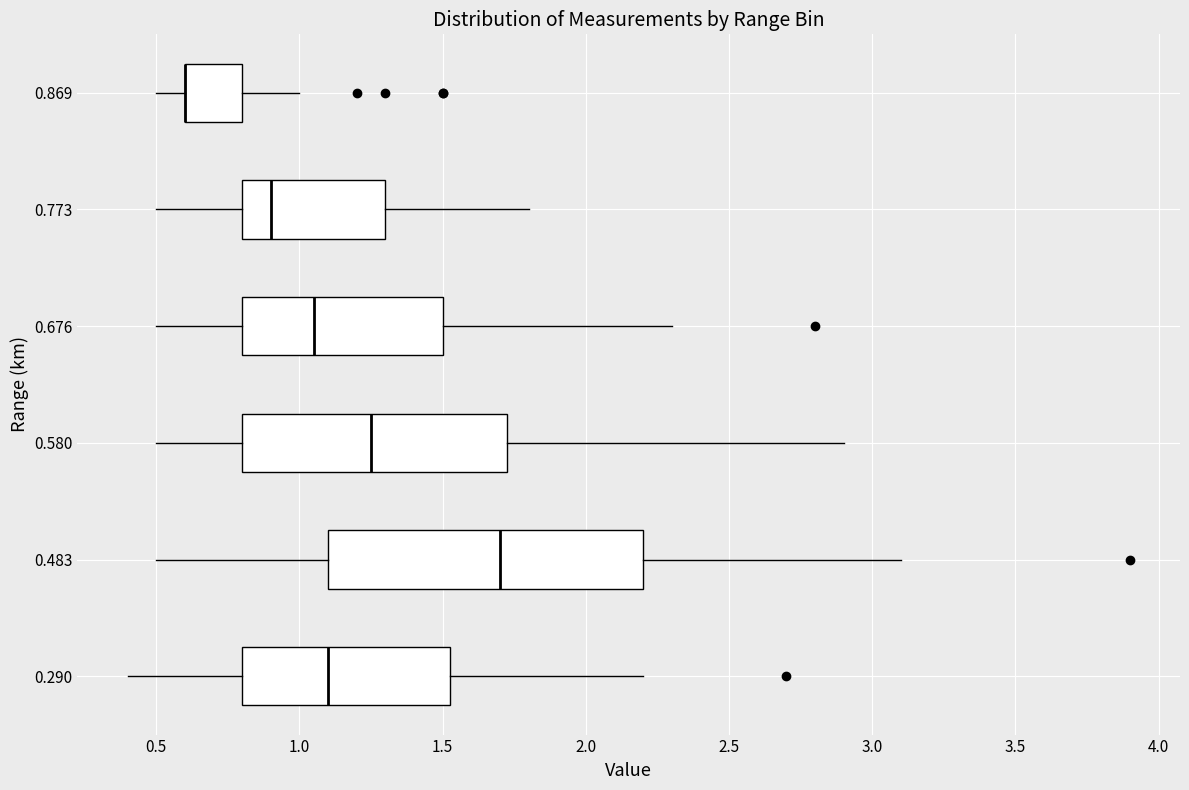

Where is the left edge of the box at y = 0.483 on the x-axis? The values are not printed on the chart, so give them approximately, as read against the axis.

1.10